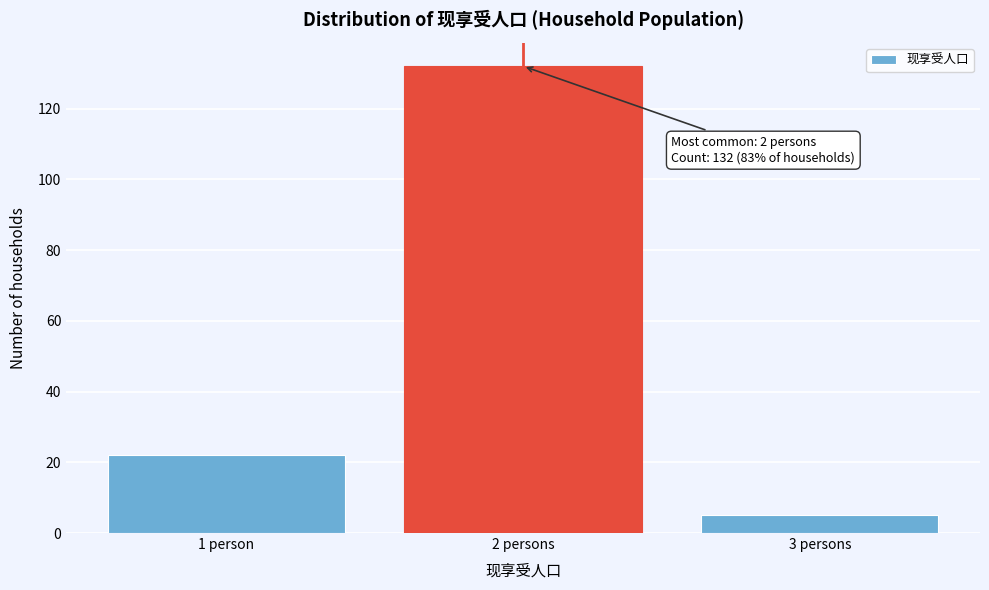

Reading left to right, what are all the values shown in this chart?

1 person=22	2 persons=132	3 persons=5